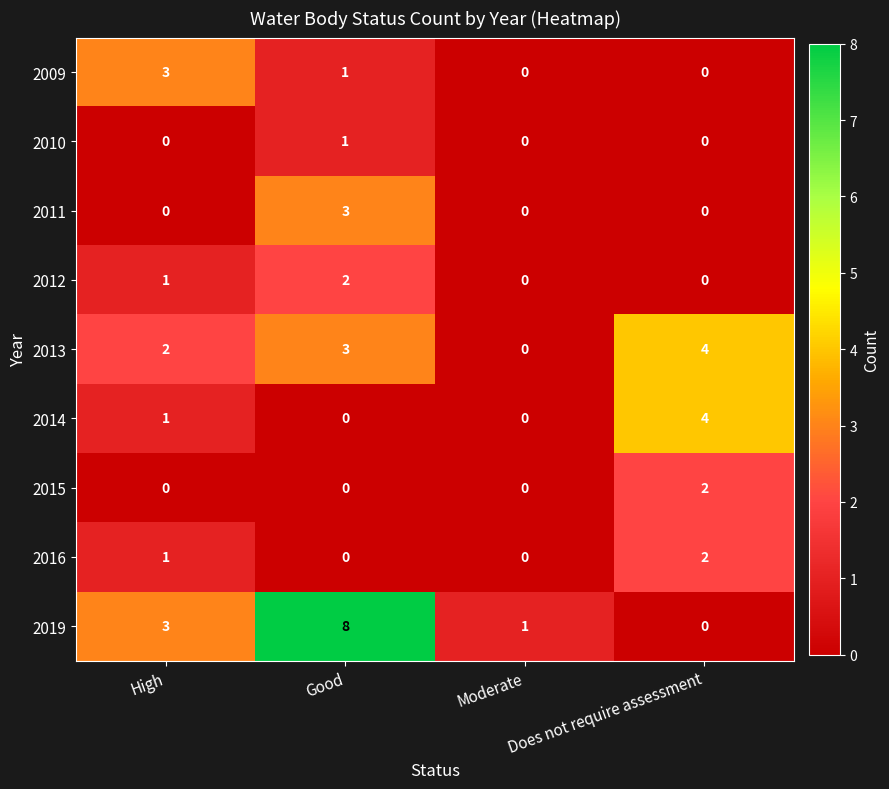

Rank the categories by 2019 value from lowest to highest.

Does not require assessment, Moderate, High, Good